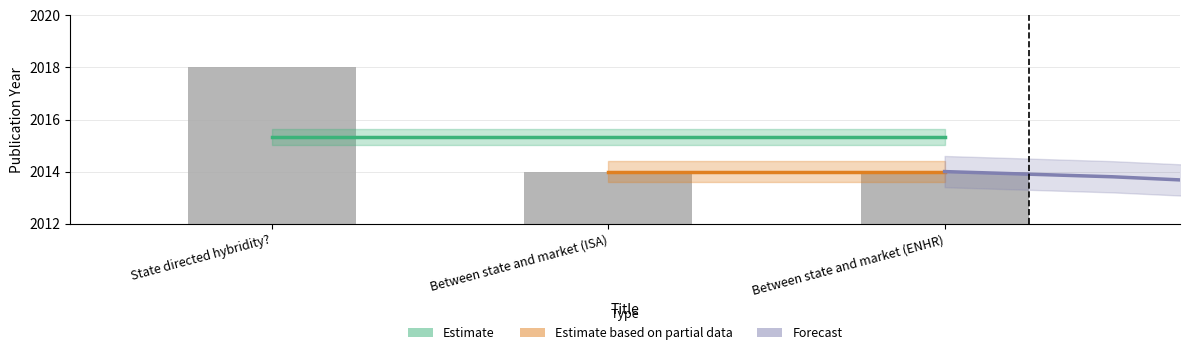

How many data points does each series have?

3